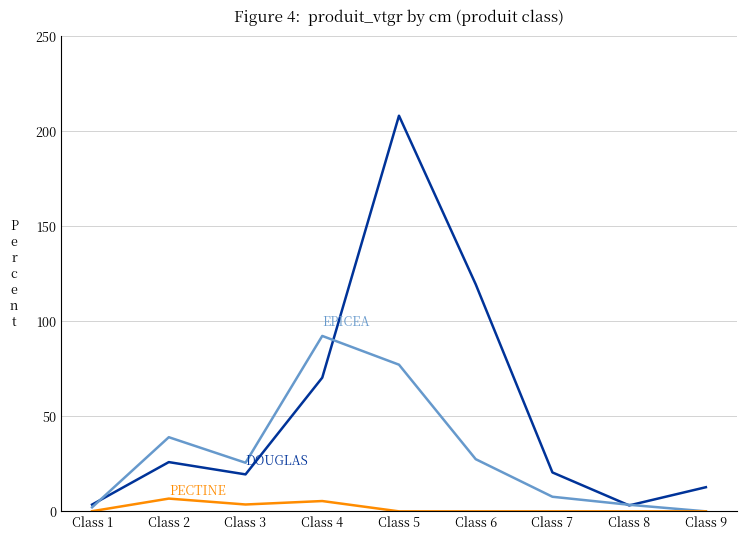

What is the maximum value shown in the chart?

208.2